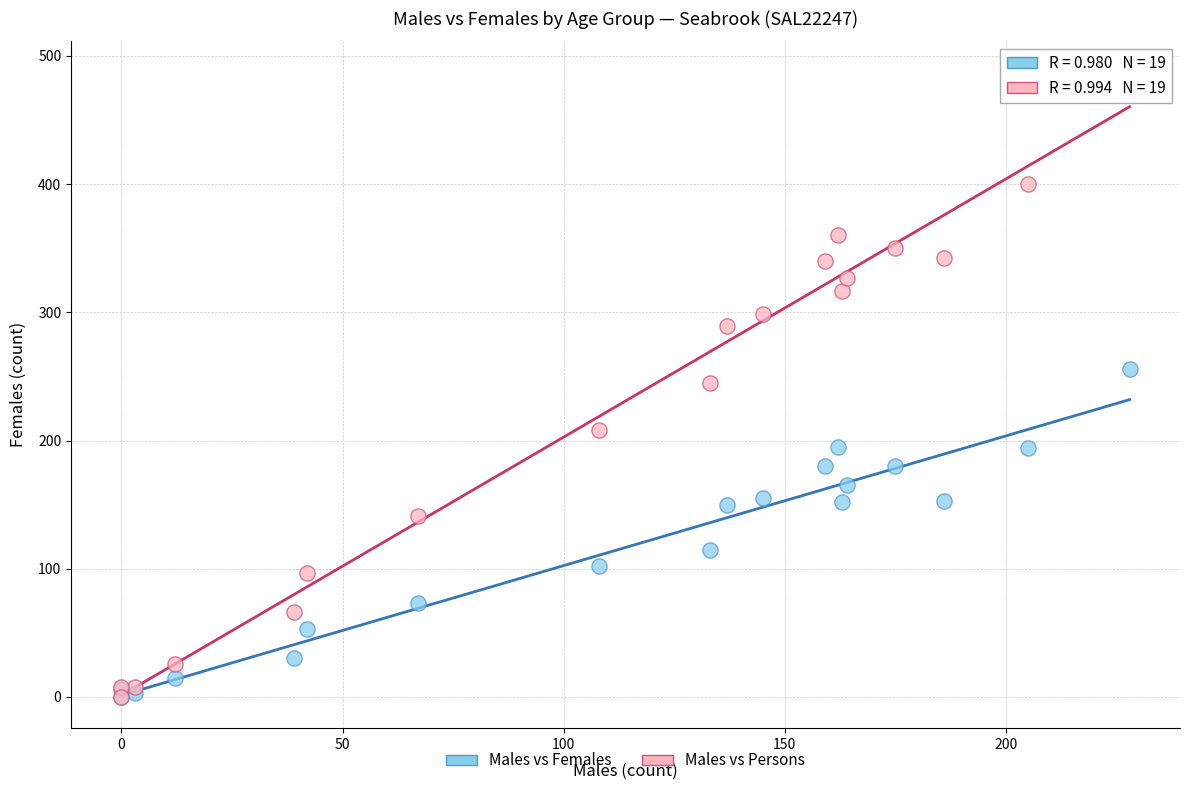

What are all the series names shown in the legend?

Males vs Females, Males vs Persons